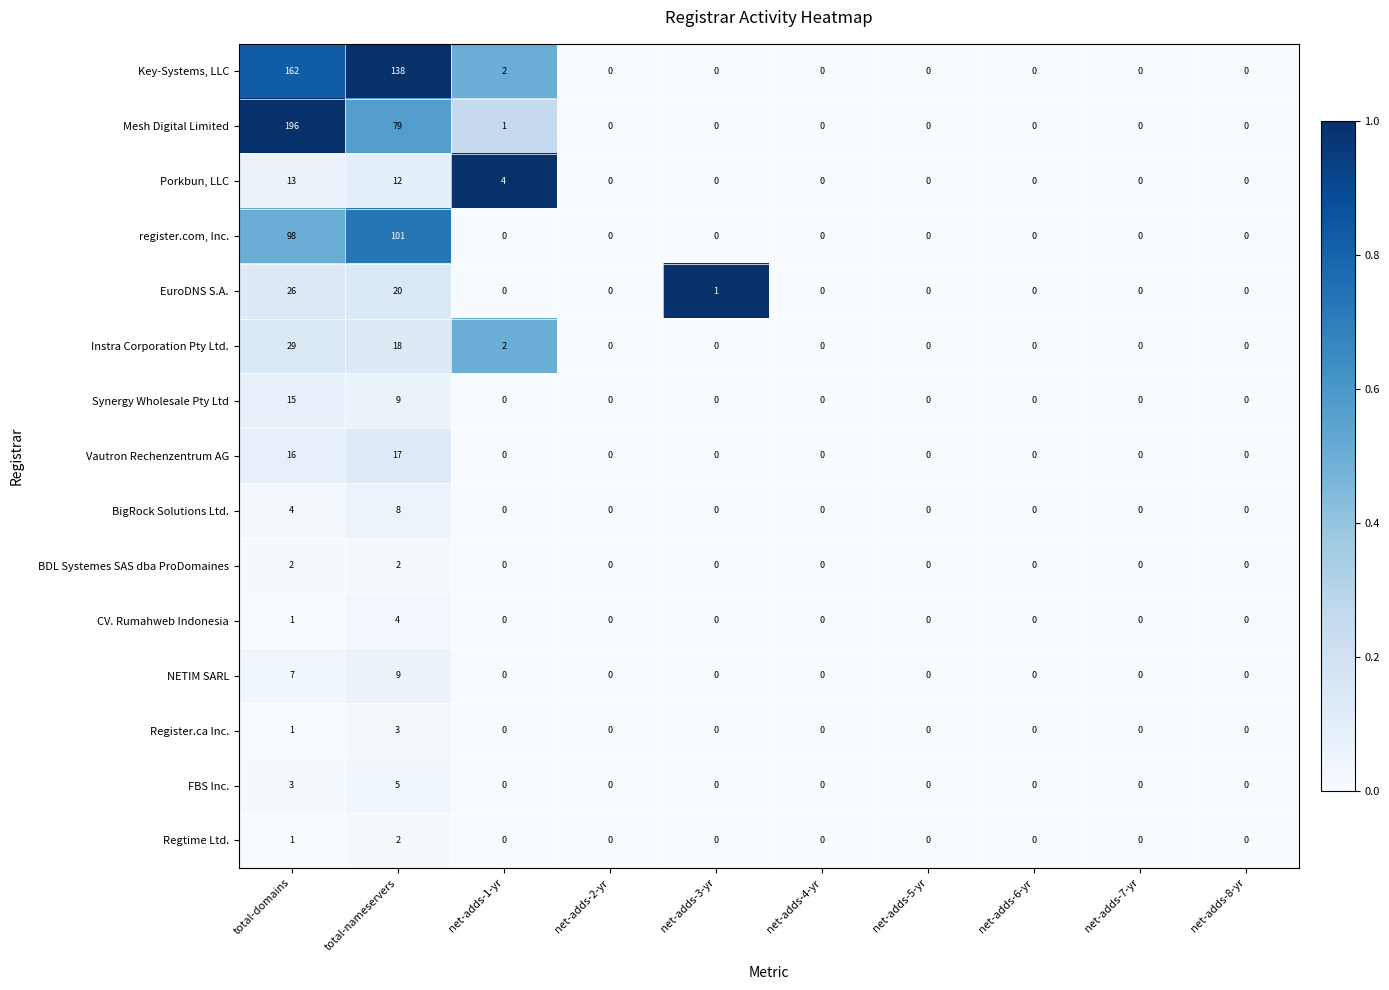

How many values in Key-Systems, LLC are above zero?

3